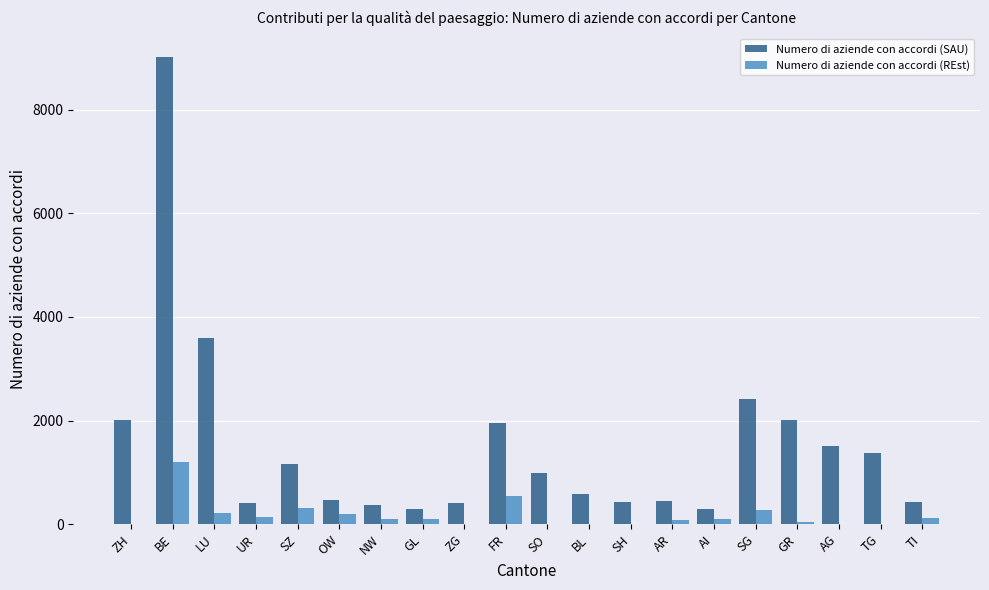

What is the total value across all series at ZG?

404